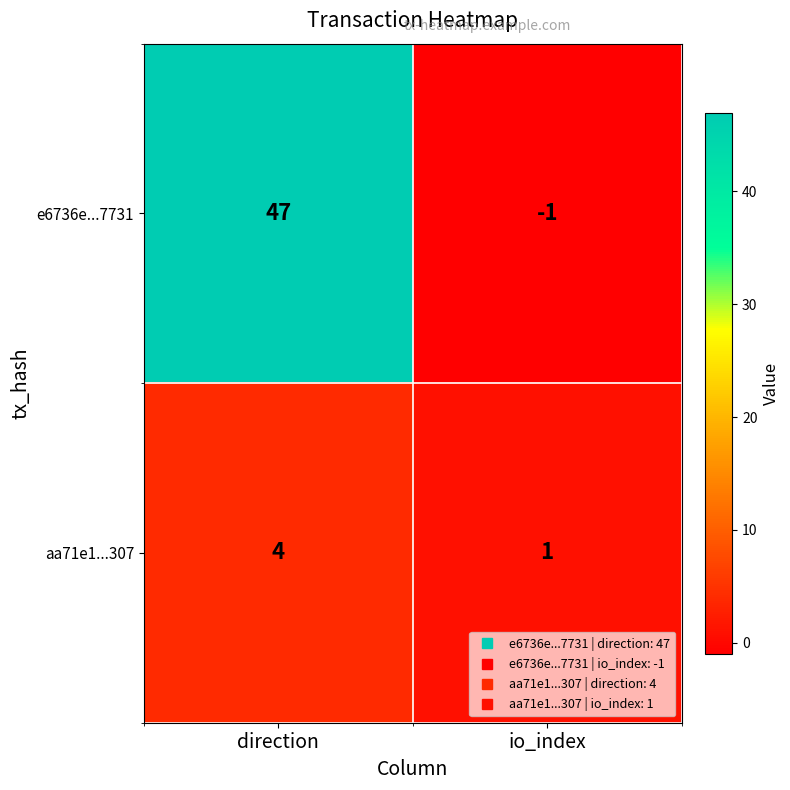

What is the maximum value shown in the chart?

47